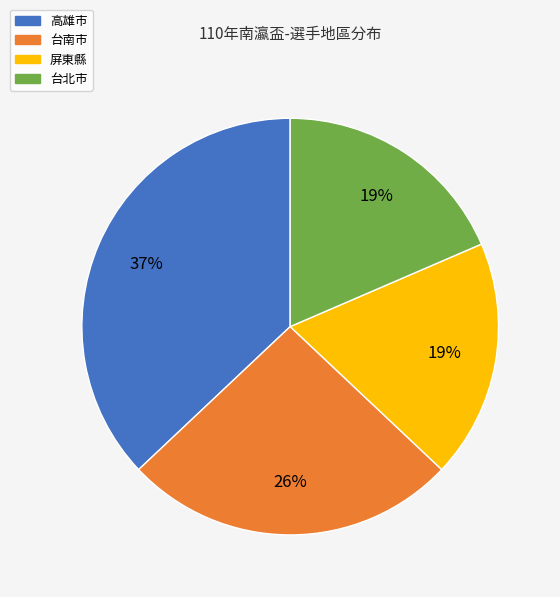

What percentage is the 台南市 slice, to the nearest percent?

26%